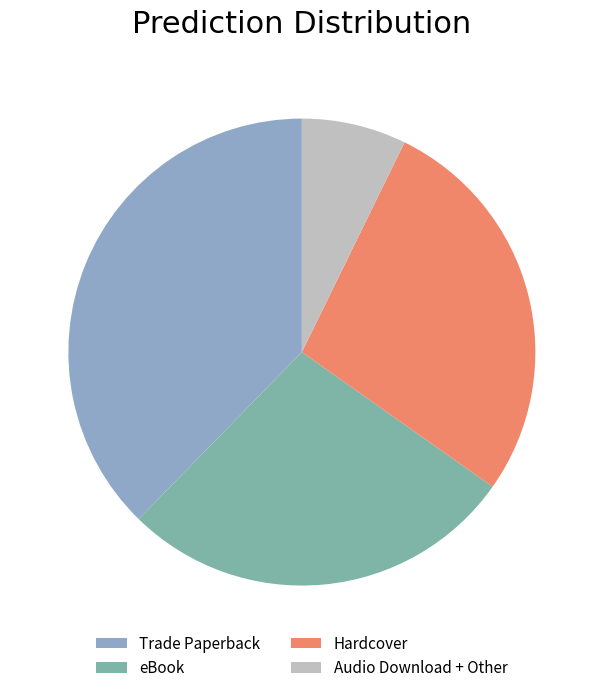

How many segments does this pie chart have?

4